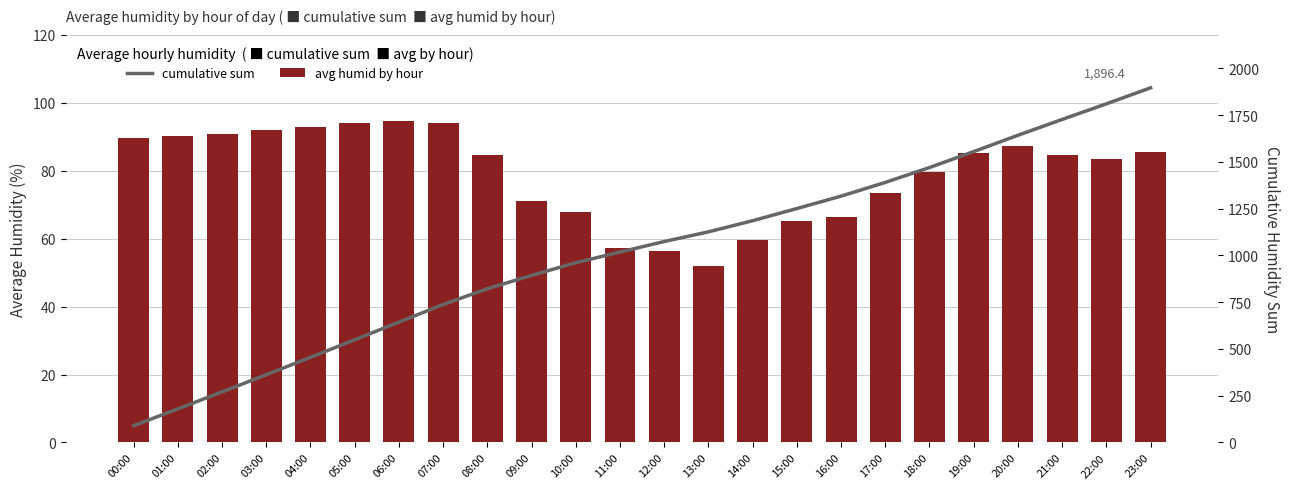

Where does the avg humid by hour series first go above 84?

00:00